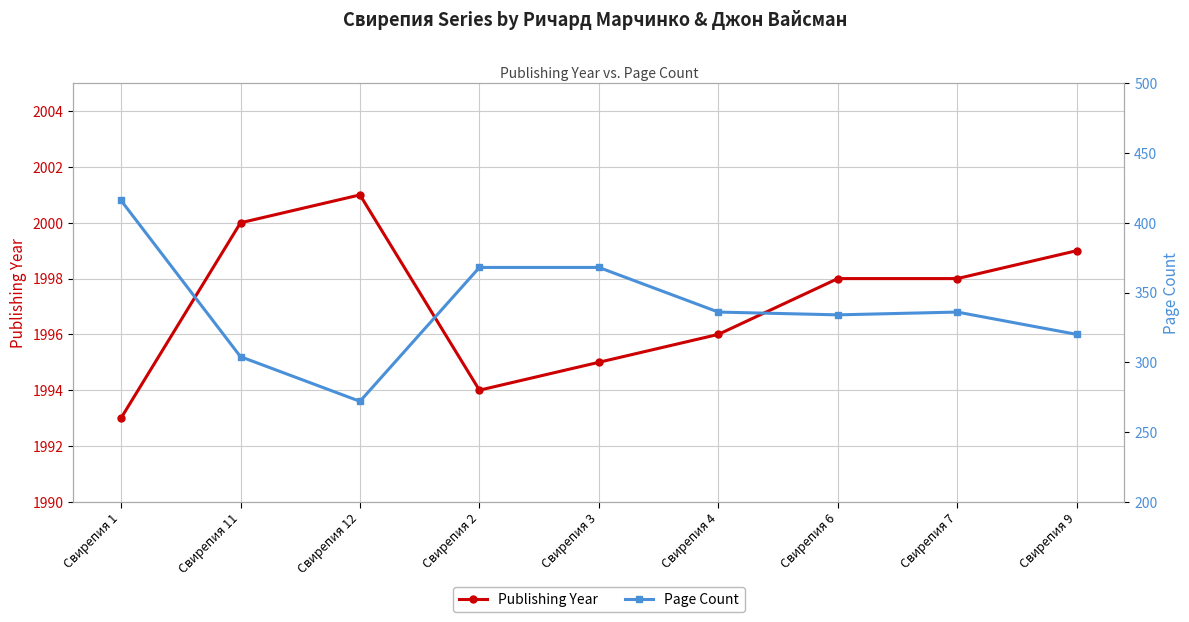

How many interior local valleys does the Publishing Year series have?

1